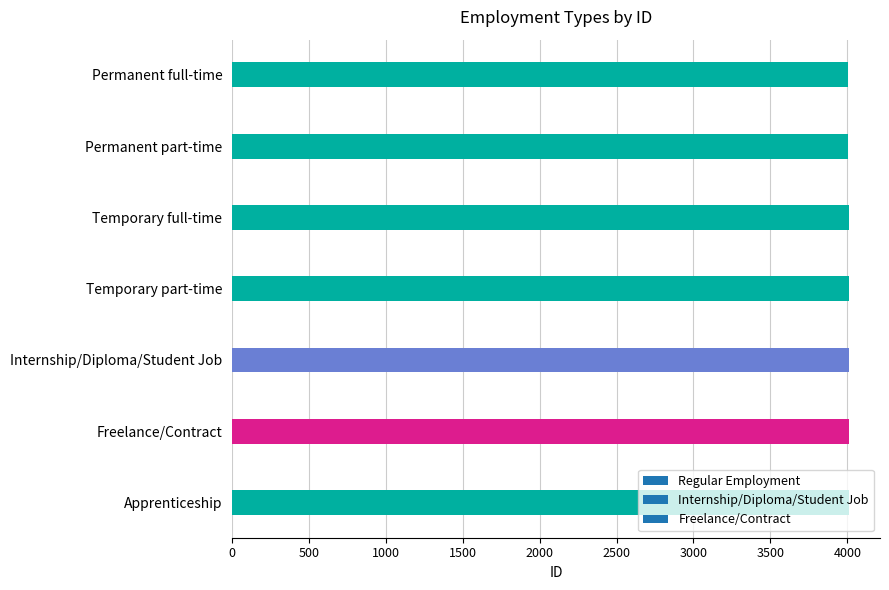

What is the average value?

4009